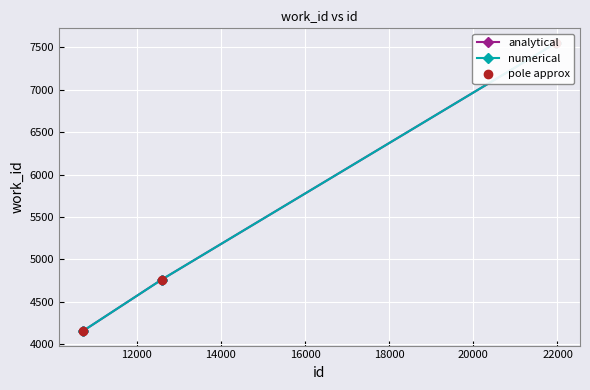

At how many categories does at least one series exceed 6097?

1